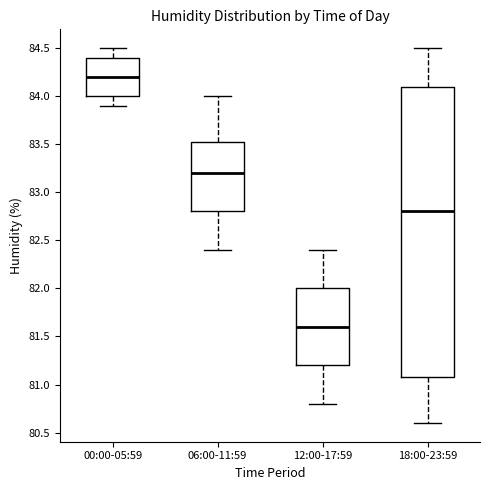

Where does the lower whisker of the box for 06:00-11:59 end on the y-axis? The values are not printed on the chart, so give them approximately, as read against the axis.

82.40